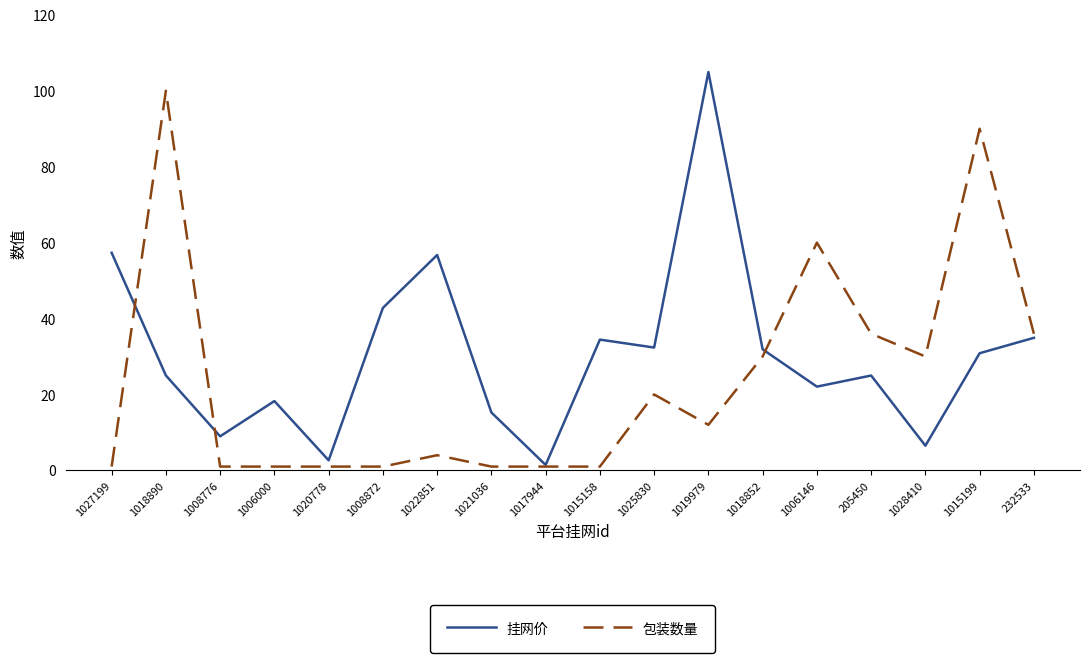

What is the sum of the 挂网价 values at 1008872 and 1008776?

51.8